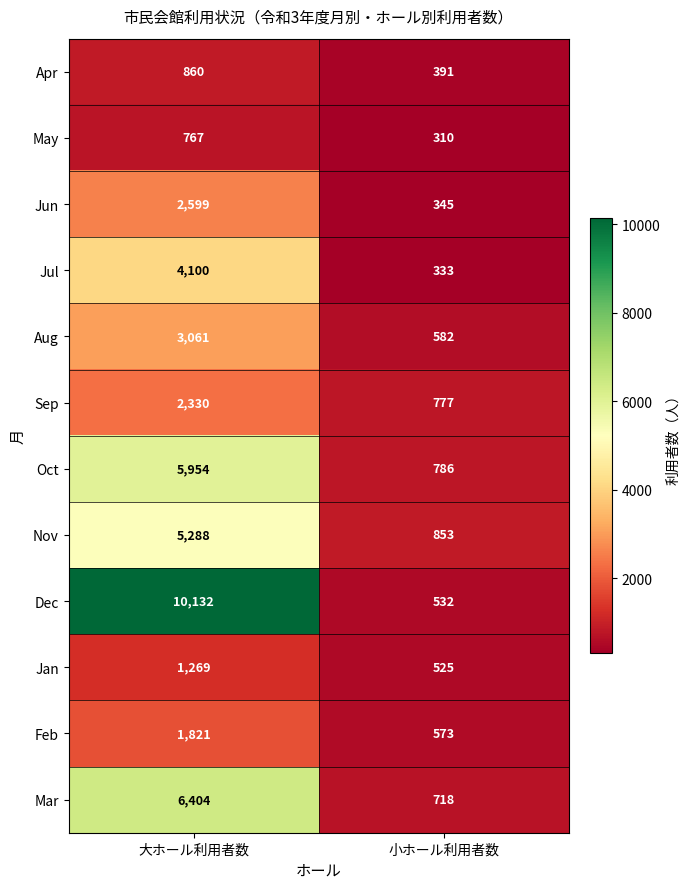

Reading left to right, extract all data points from this chart.

Apr: 大ホール利用者数=860	小ホール利用者数=391
May: 大ホール利用者数=767	小ホール利用者数=310
Jun: 大ホール利用者数=2599	小ホール利用者数=345
Jul: 大ホール利用者数=4100	小ホール利用者数=333
Aug: 大ホール利用者数=3061	小ホール利用者数=582
Sep: 大ホール利用者数=2330	小ホール利用者数=777
Oct: 大ホール利用者数=5954	小ホール利用者数=786
Nov: 大ホール利用者数=5288	小ホール利用者数=853
Dec: 大ホール利用者数=10132	小ホール利用者数=532
Jan: 大ホール利用者数=1269	小ホール利用者数=525
Feb: 大ホール利用者数=1821	小ホール利用者数=573
Mar: 大ホール利用者数=6404	小ホール利用者数=718